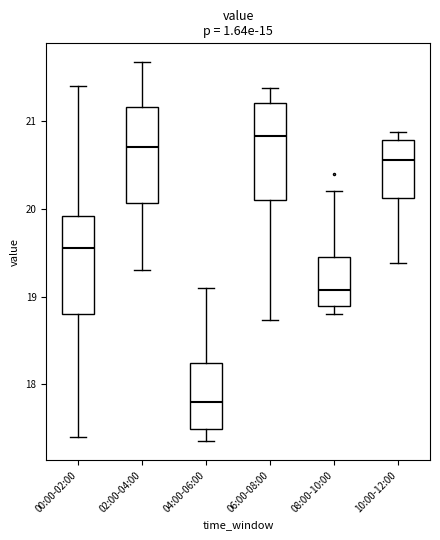

Where is the upper edge of the box for 02:00-04:00 on the y-axis? The values are not printed on the chart, so give them approximately, as read against the axis.

21.2